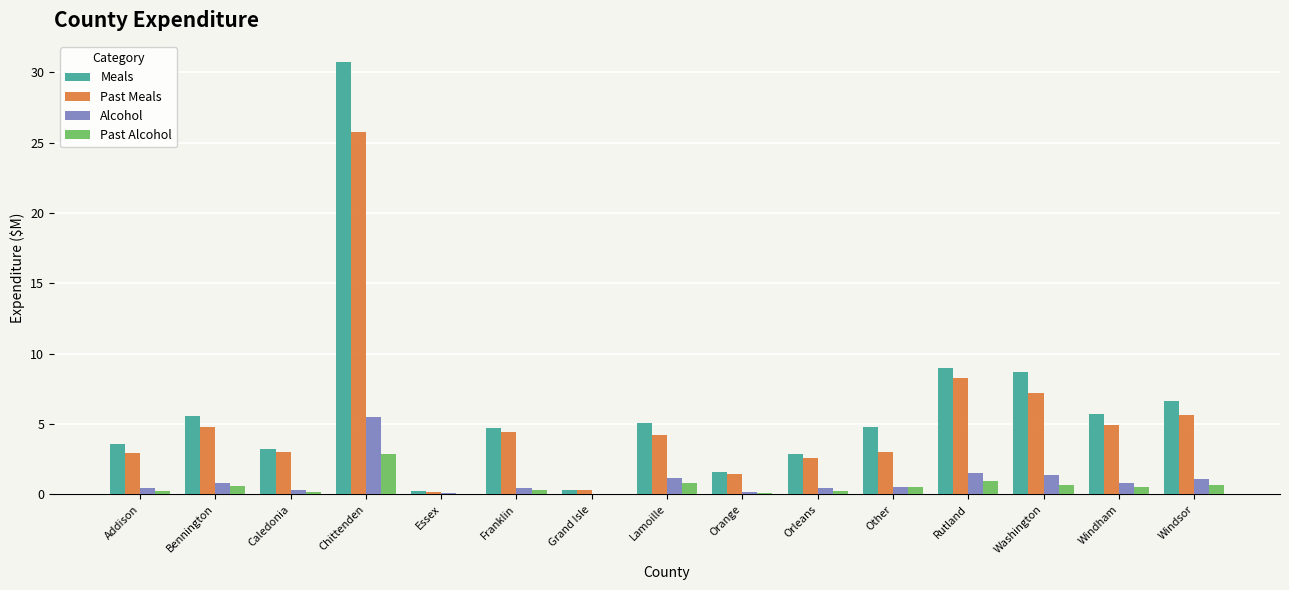

Which series changed the most between Orleans and Windsor?

Meals